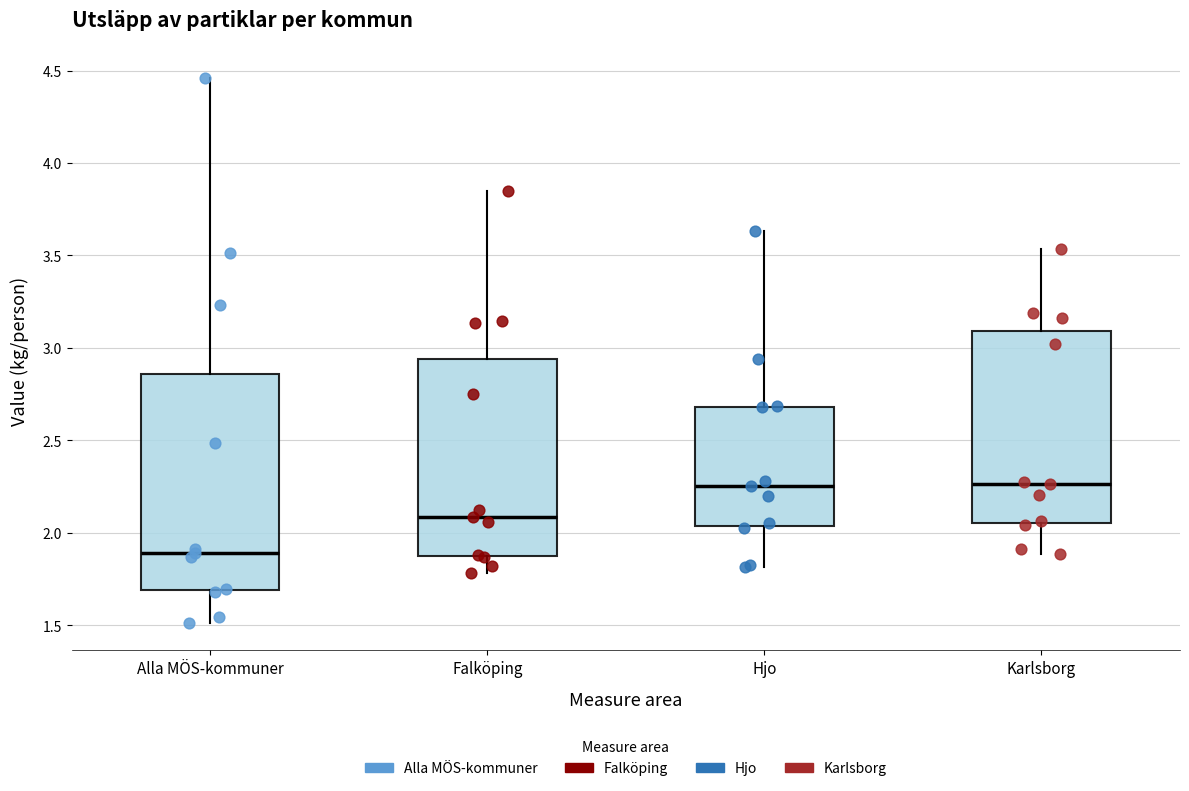

Where does the lower whisker of the box for Falköping end on the y-axis? The values are not printed on the chart, so give them approximately, as read against the axis.

1.80